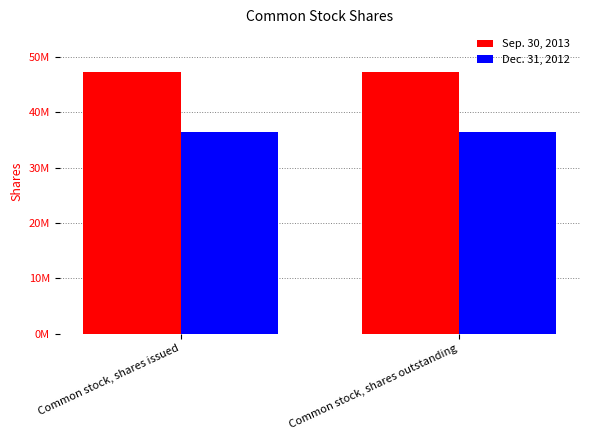

Rank the series by their maximum value, from highest to lowest.

Sep. 30, 2013, Dec. 31, 2012